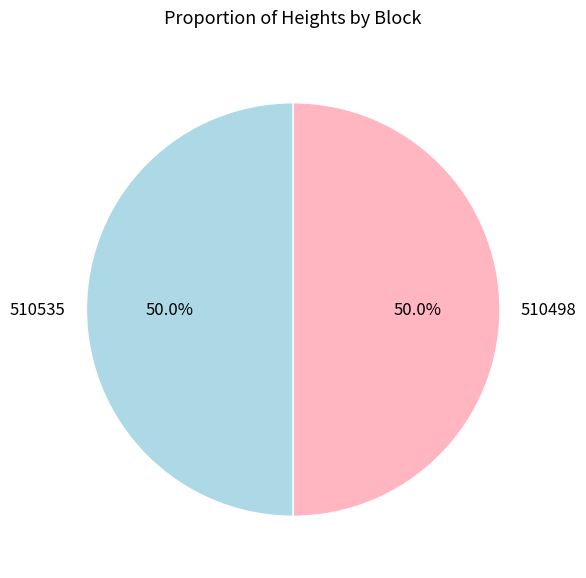

What percentage is the 510535 slice, to the nearest percent?

50%